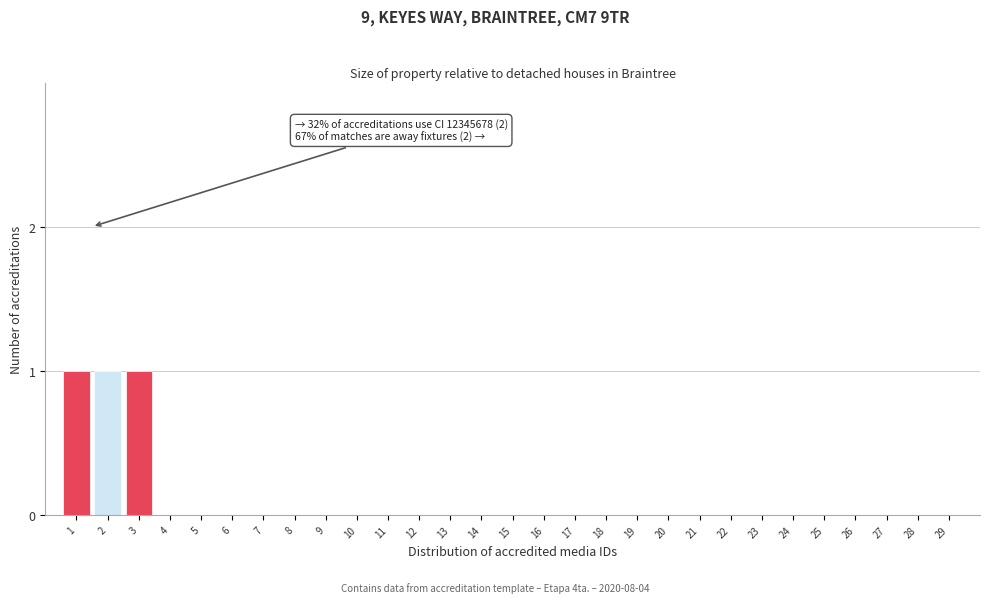

Reading left to right, what are all the values shown in this chart?

1=1	2=1	3=1	4=0	5=0	6=0	7=0	8=0	9=0	10=0	11=0	12=0	13=0	14=0	15=0	16=0	17=0	18=0	19=0	20=0	21=0	22=0	23=0	24=0	25=0	26=0	27=0	28=0	29=0